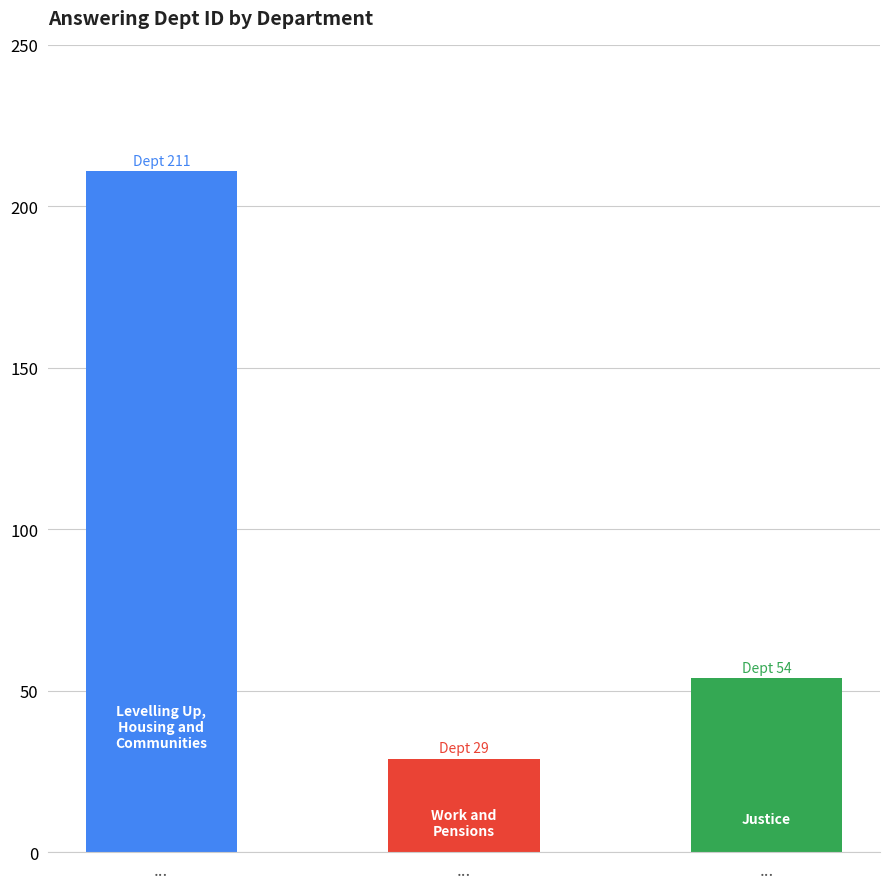

What is the change in value from ... to ...?

+25